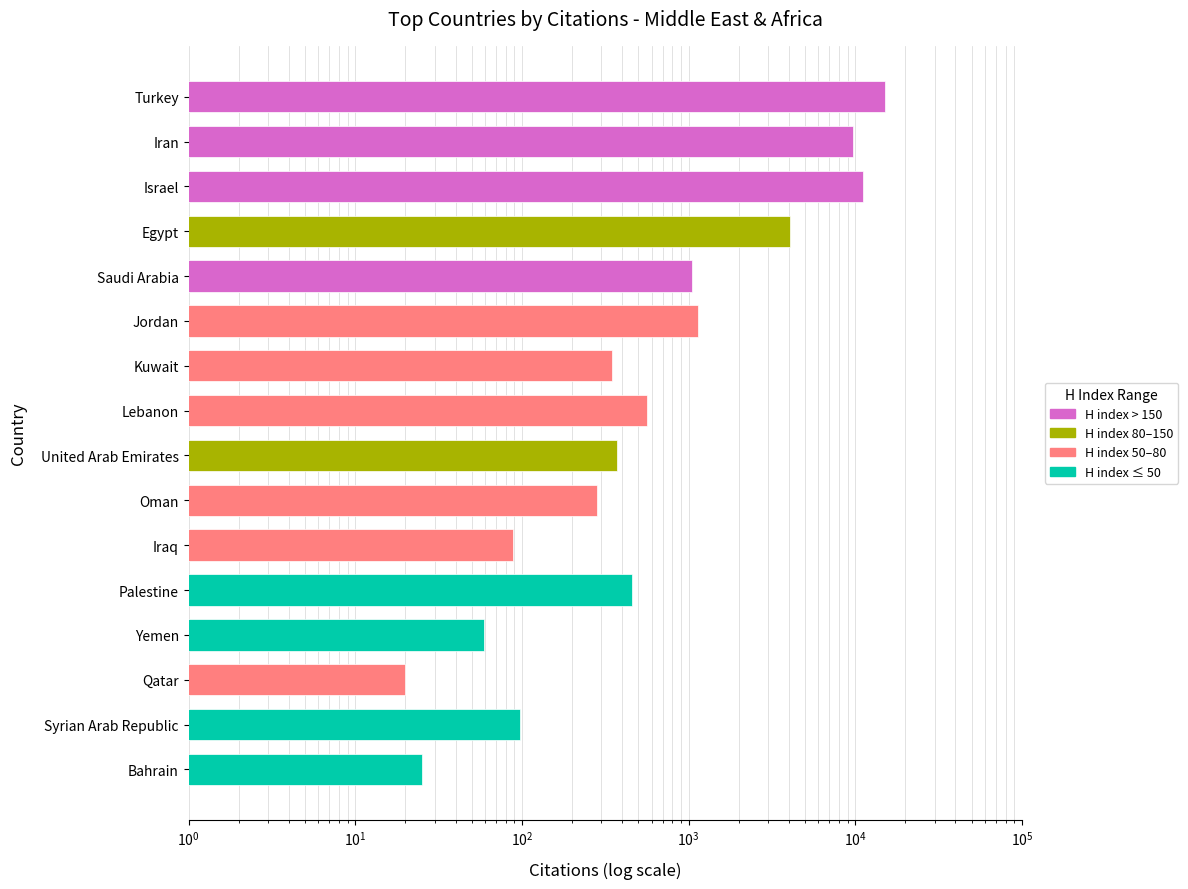

At which label is the value closest to 7601?

Iran